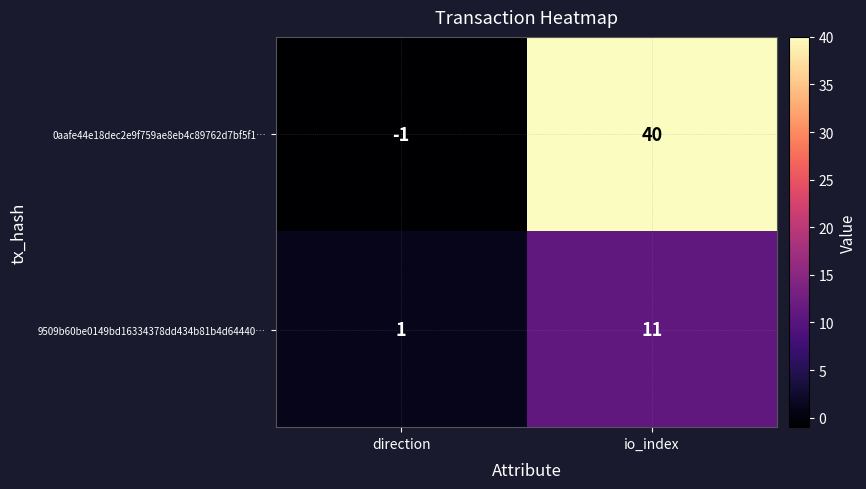

What is the difference between the maximum and minimum values in the 9509b60be0149bd16334378dd434b81b4d64440… series?

10